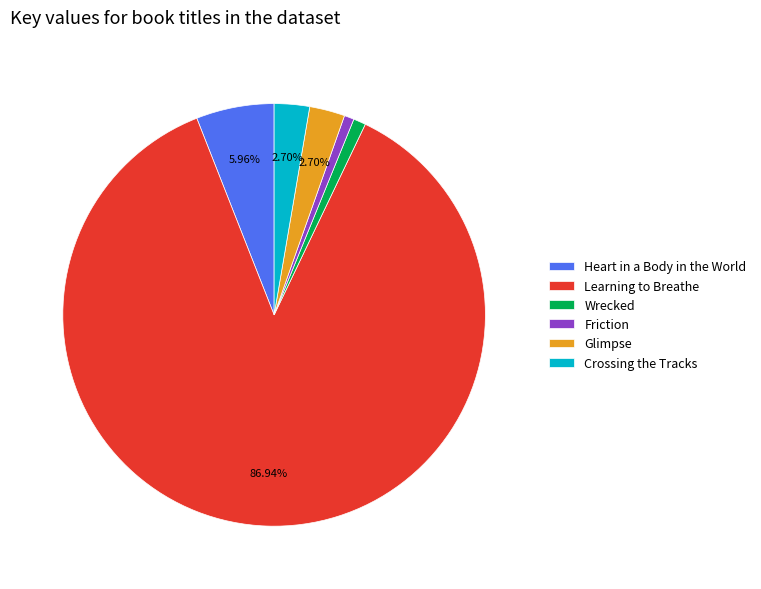

How many slices are in this pie chart?

6